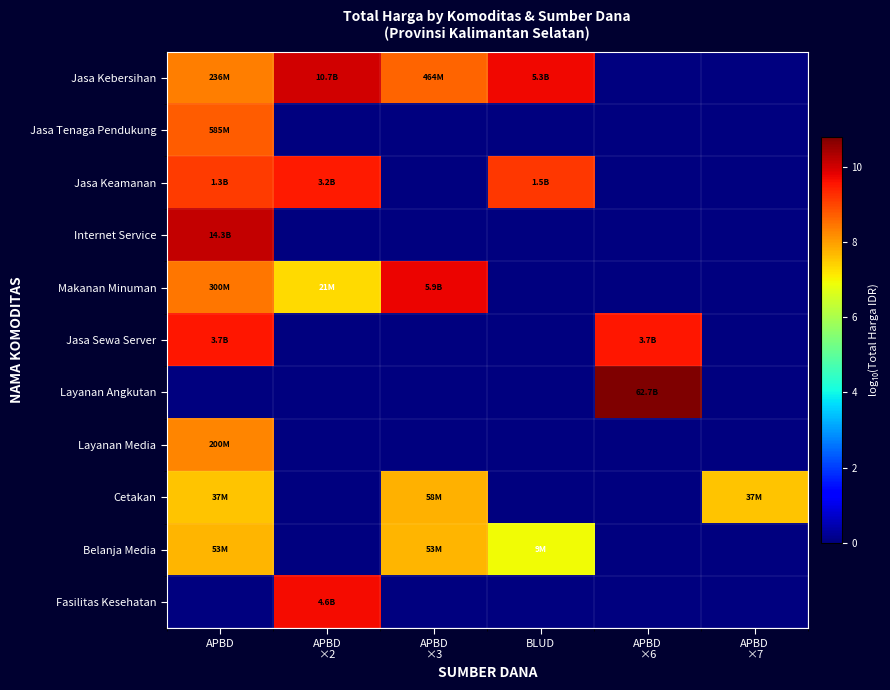

At which category is the sum across all series the highest?

APBD